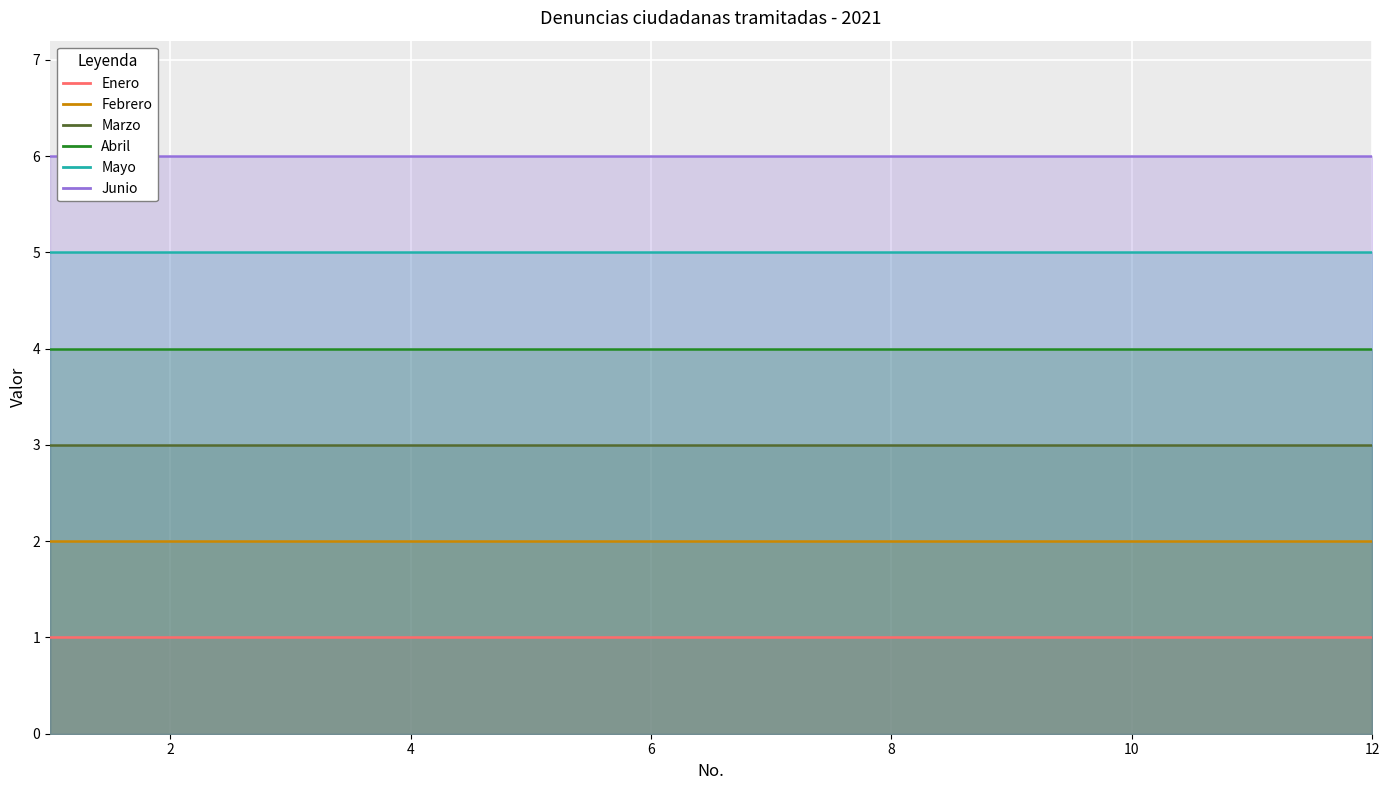

Which series changed the most between 10 and 12?

Enero